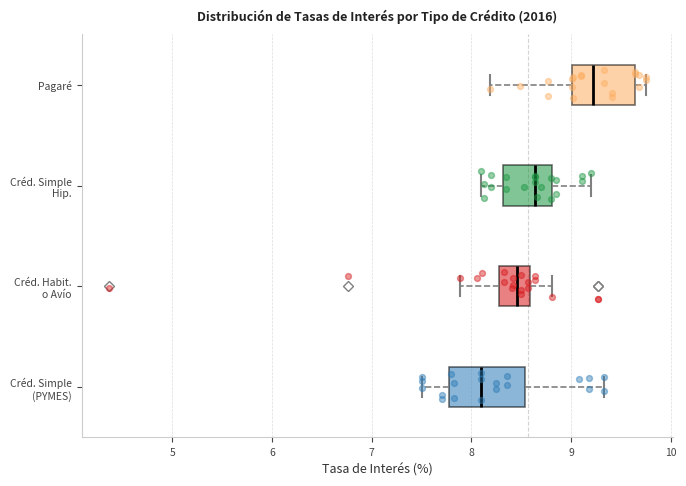

Reading bottom to top, read every box against the x-axis: the position of its median line, the range the box covers, and the ends of its whiskers. The values are not printed on the chart, so give them approximately, as read against the axis.

Créd. Simple (PYMES): median 8.1, box 7.8 to 8.5, whiskers 7.5 to 9.3
Créd. Habit. o Avío: median 8.5, box 8.3 to 8.6, whiskers 7.9 to 8.8
Créd. Simple Hip.: median 8.6, box 8.3 to 8.8, whiskers 8.1 to 9.2
Pagaré: median 9.2, box 9.0 to 9.6, whiskers 8.2 to 9.8